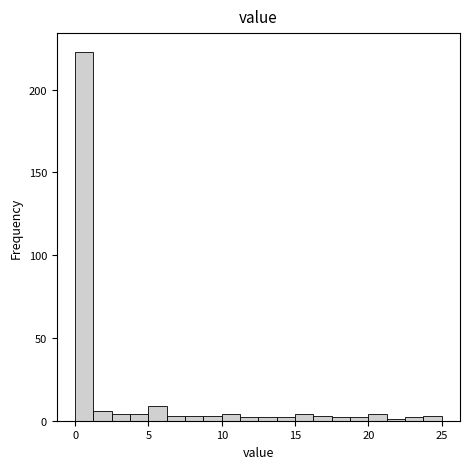

Read against the x-axis, roughly where is the centre of the tallest bar?

0.5